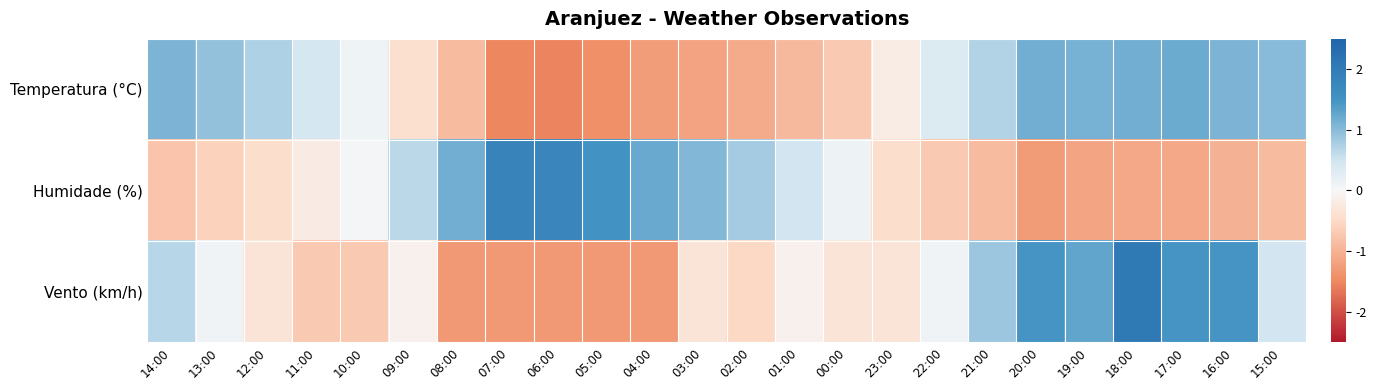

Which category has the highest value across all series?

18:00